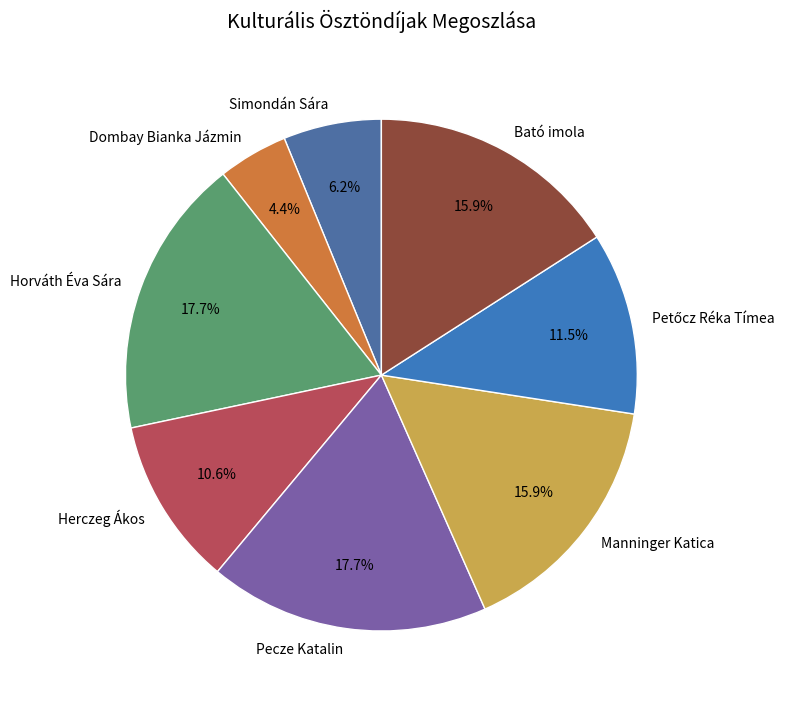

To the nearest percent, what is the average slice percentage?

12%